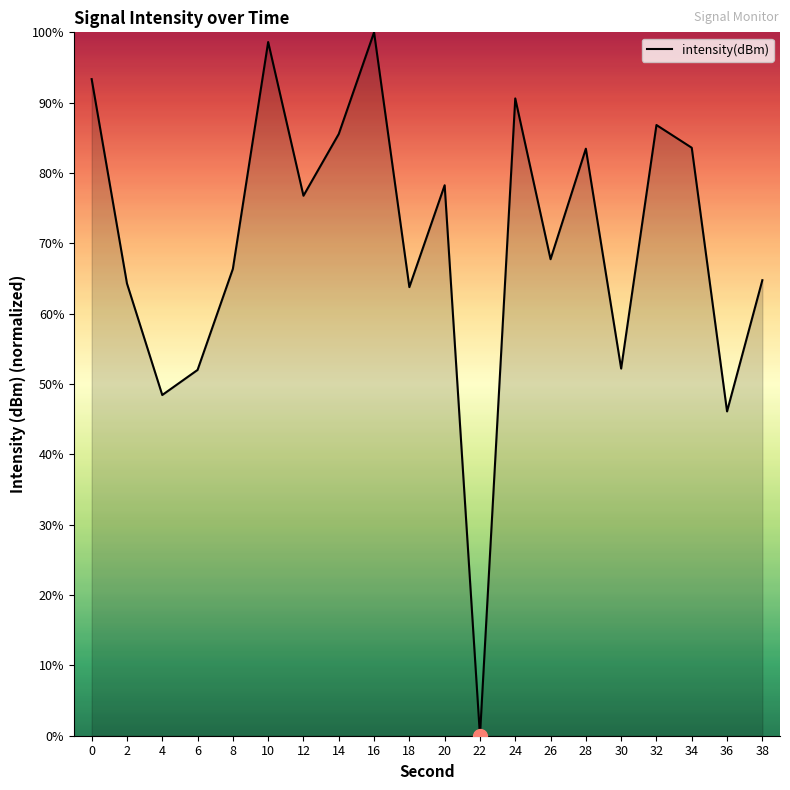

At which category does the chart reach its peak across all series?

16